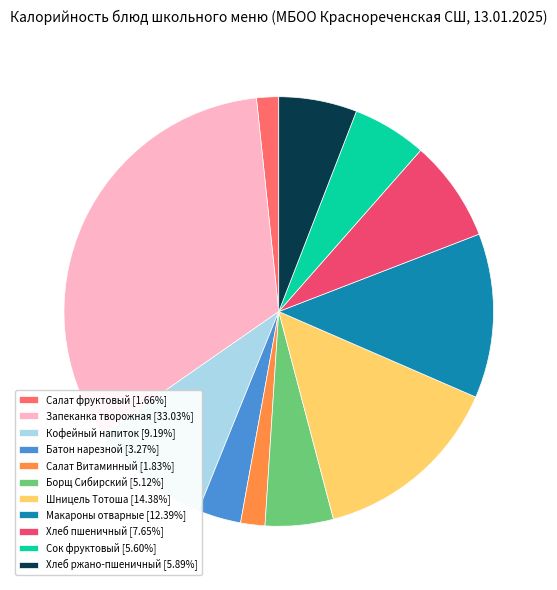

How many slices are in this pie chart?

11